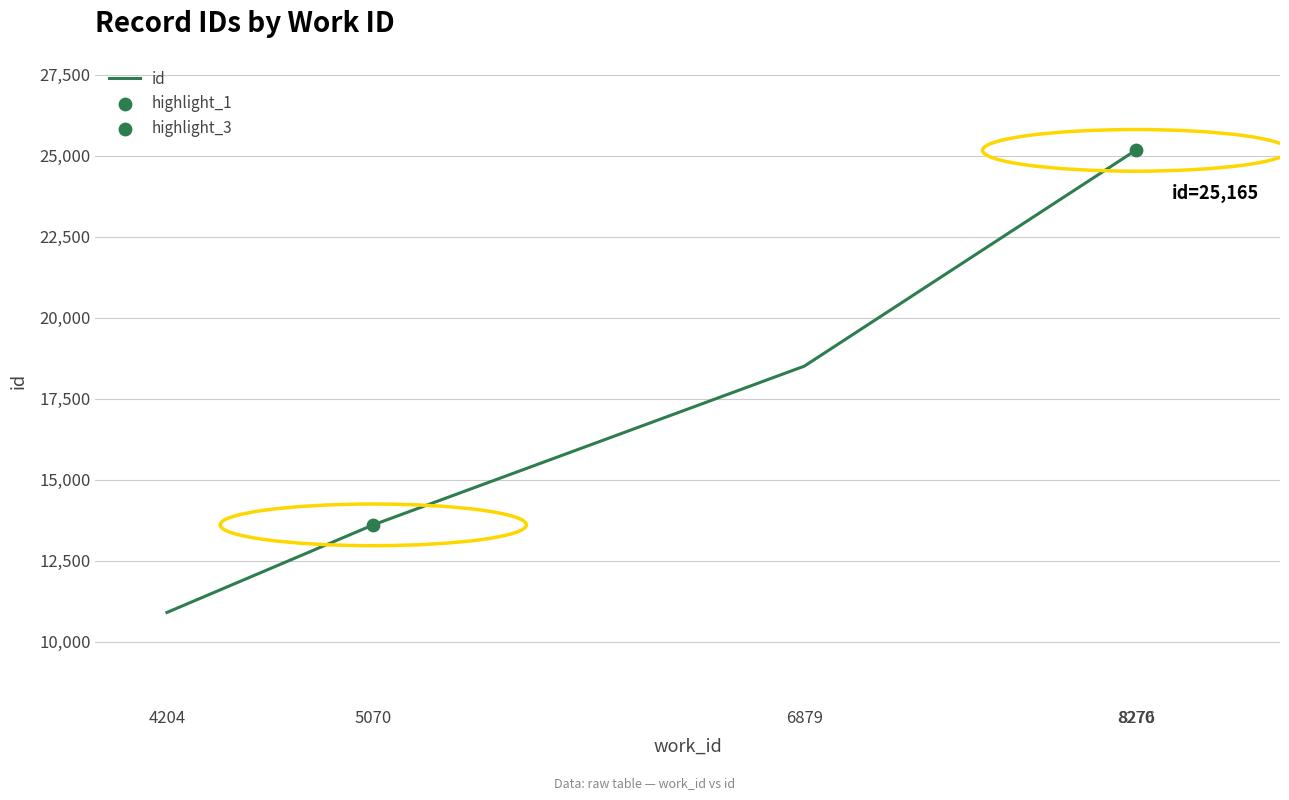

What is the difference between the second highest and minimum values?

14259